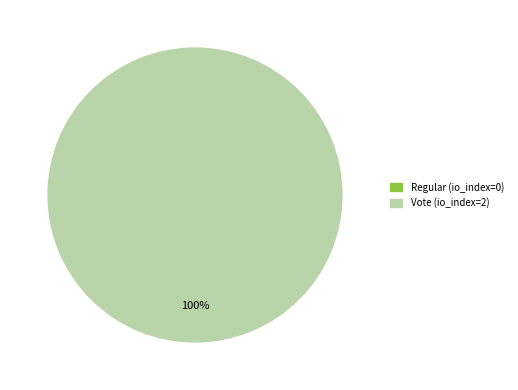

The Vote (io_index=2) slice represents 99% of the pie. True or false?

False